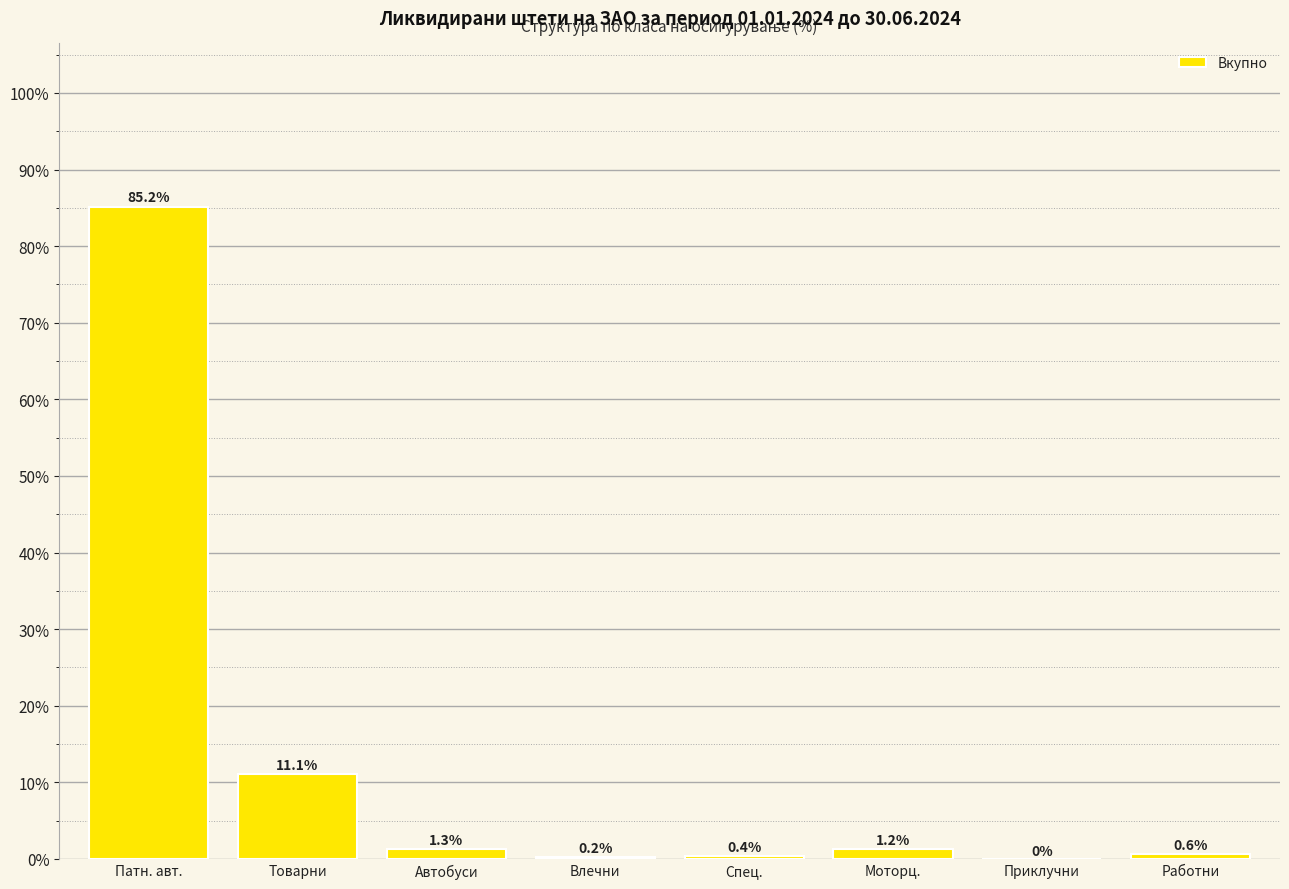

The chart shows a value of 0.2 at Влечни. True or false?

True